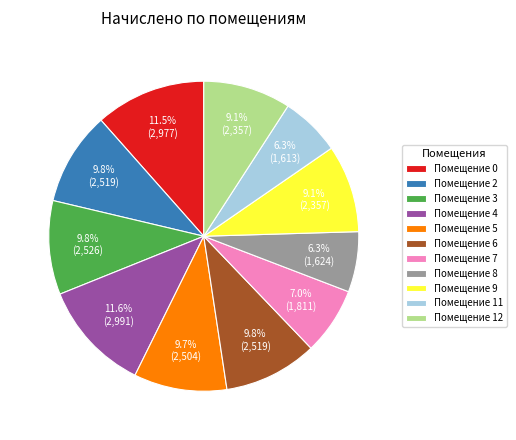

Combined, what portion of the pie is Помещение 7 and Помещение 8?

13.3%